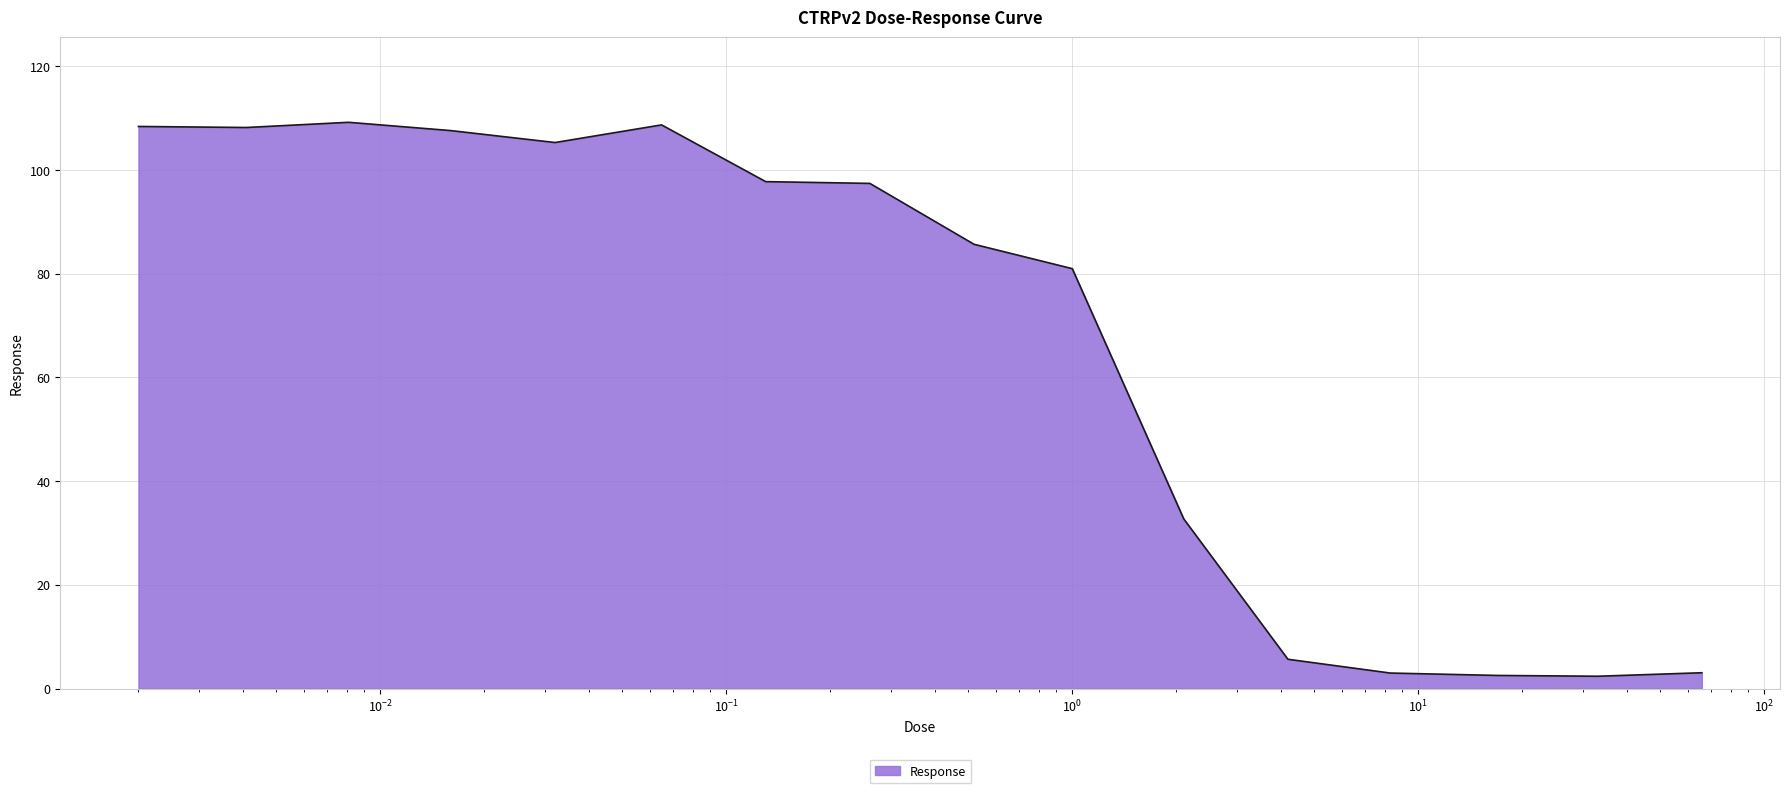

What is the maximum value shown in the chart?

109.2